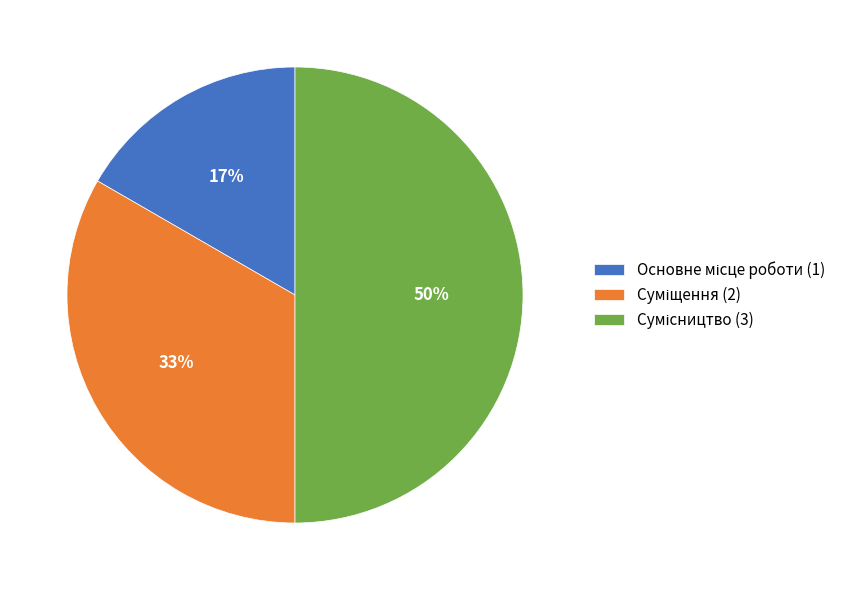

To the nearest percent, what is the difference between the largest and smallest slice percentages?

33%